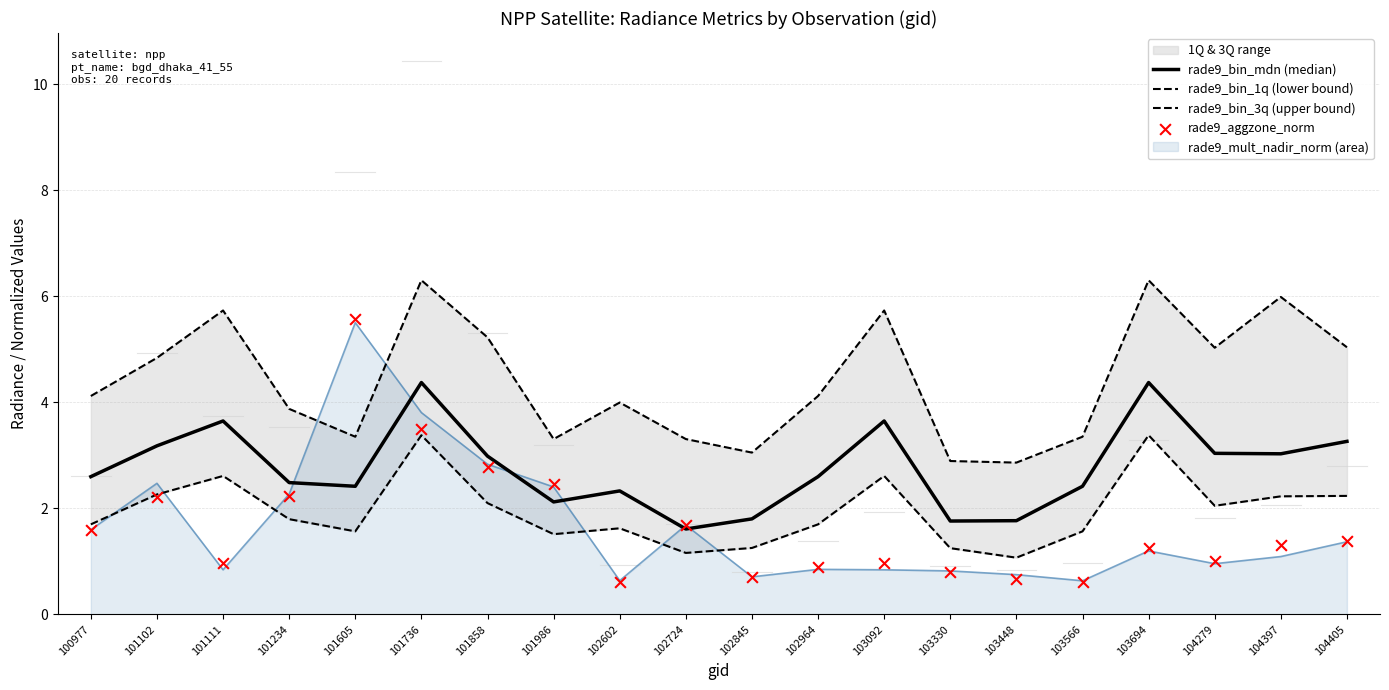

What is the highest value of the rade9_mult_nadir_norm (area) series?

5.5